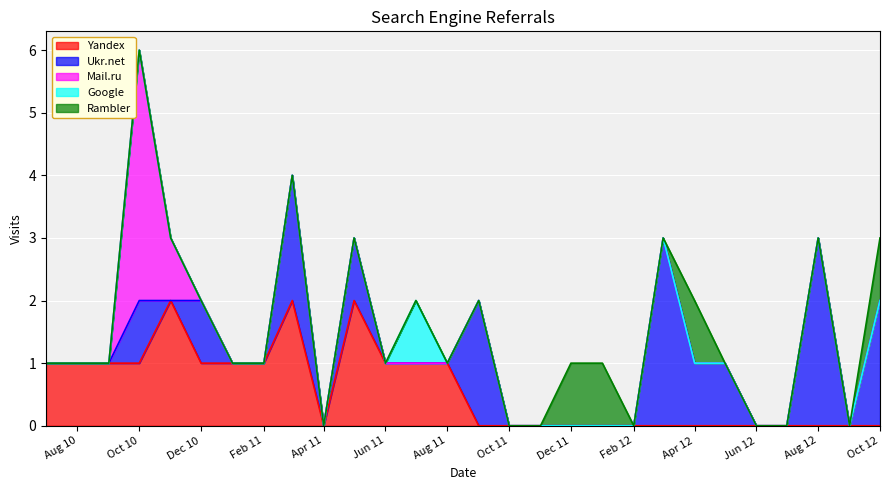

Reading left to right, what are all the values shown in this chart?

Yandex: 2010-07=1	2010-08=1	2010-09=1	2010-10=1	2010-11=2	2010-12=1	2011-01=1	2011-02=1	2011-03=2	2011-04=0	2011-05=2	2011-06=1	2011-07=1	2011-08=1	2011-09=0	2011-10=0	2011-11=0	2011-12=0	2012-01=0	2012-02=0	2012-03=0	2012-04=0	2012-05=0	2012-06=0	2012-07=0	2012-08=0	2012-09=0	2012-10=0
Ukr.net: 2010-07=0	2010-08=0	2010-09=0	2010-10=1	2010-11=0	2010-12=1	2011-01=0	2011-02=0	2011-03=2	2011-04=0	2011-05=1	2011-06=0	2011-07=0	2011-08=0	2011-09=2	2011-10=0	2011-11=0	2011-12=0	2012-01=0	2012-02=0	2012-03=3	2012-04=1	2012-05=1	2012-06=0	2012-07=0	2012-08=3	2012-09=0	2012-10=2
Mail.ru: 2010-07=0	2010-08=0	2010-09=0	2010-10=4	2010-11=1	2010-12=0	2011-01=0	2011-02=0	2011-03=0	2011-04=0	2011-05=0	2011-06=0	2011-07=0	2011-08=0	2011-09=0	2011-10=0	2011-11=0	2011-12=0	2012-01=0	2012-02=0	2012-03=0	2012-04=0	2012-05=0	2012-06=0	2012-07=0	2012-08=0	2012-09=0	2012-10=0
Google: 2010-07=0	2010-08=0	2010-09=0	2010-10=0	2010-11=0	2010-12=0	2011-01=0	2011-02=0	2011-03=0	2011-04=0	2011-05=0	2011-06=0	2011-07=1	2011-08=0	2011-09=0	2011-10=0	2011-11=0	2011-12=0	2012-01=0	2012-02=0	2012-03=0	2012-04=0	2012-05=0	2012-06=0	2012-07=0	2012-08=0	2012-09=0	2012-10=0
Rambler: 2010-07=0	2010-08=0	2010-09=0	2010-10=0	2010-11=0	2010-12=0	2011-01=0	2011-02=0	2011-03=0	2011-04=0	2011-05=0	2011-06=0	2011-07=0	2011-08=0	2011-09=0	2011-10=0	2011-11=0	2011-12=1	2012-01=1	2012-02=0	2012-03=0	2012-04=1	2012-05=0	2012-06=0	2012-07=0	2012-08=0	2012-09=0	2012-10=1